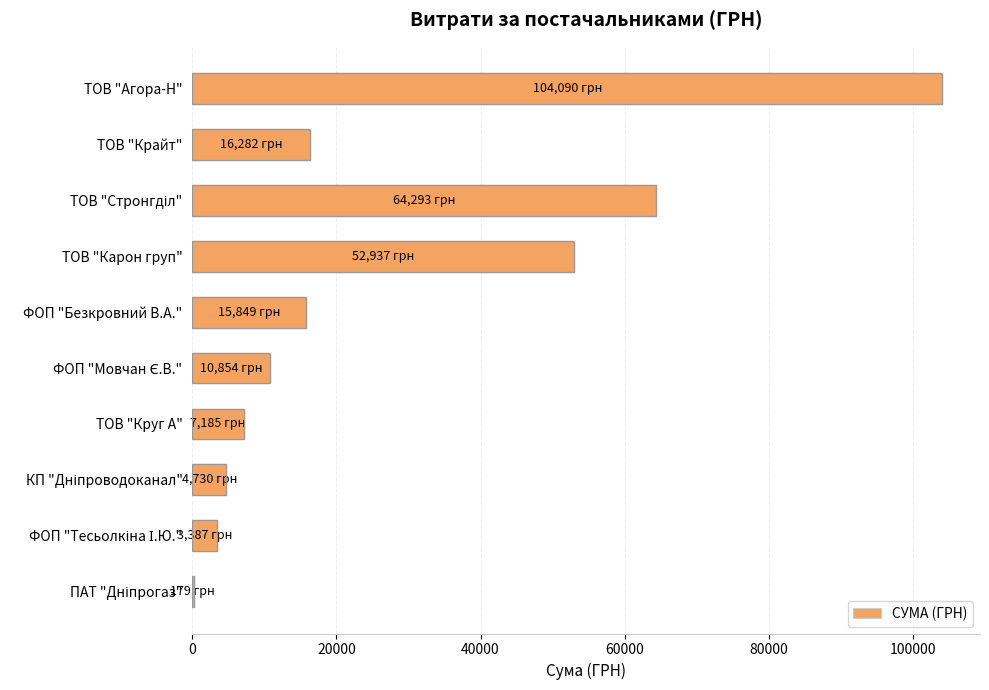

Read the value at ТОВ "Крайт".

16282.1